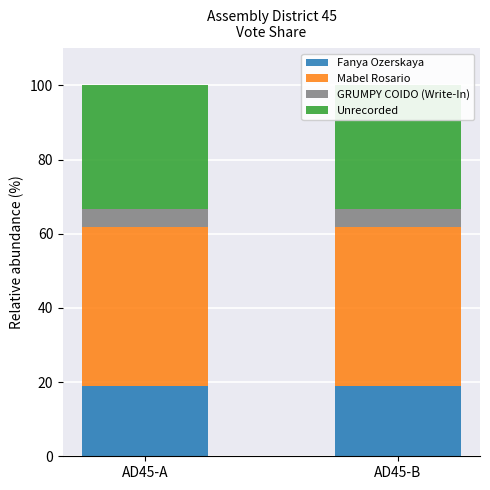

Between AD45-A and AD45-B, which is larger?

AD45-A